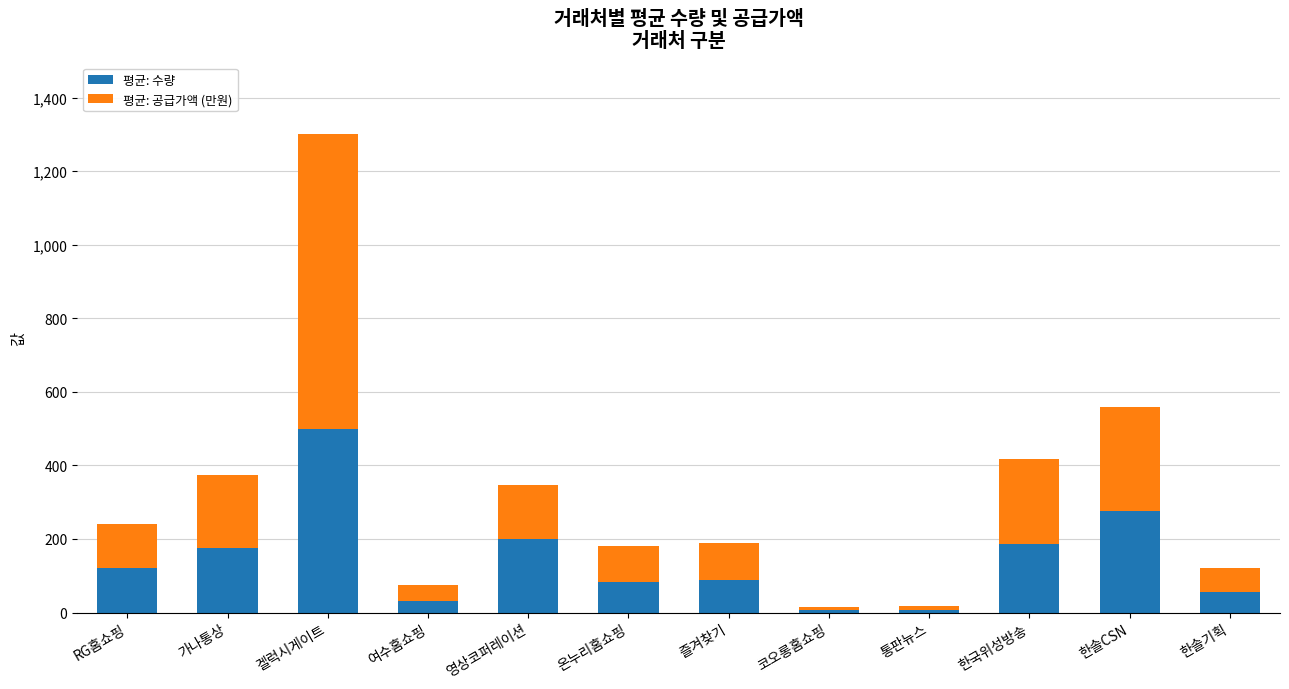

True or false: 평균: 수량 has a value of 277.1 at 한솔CSN.

True